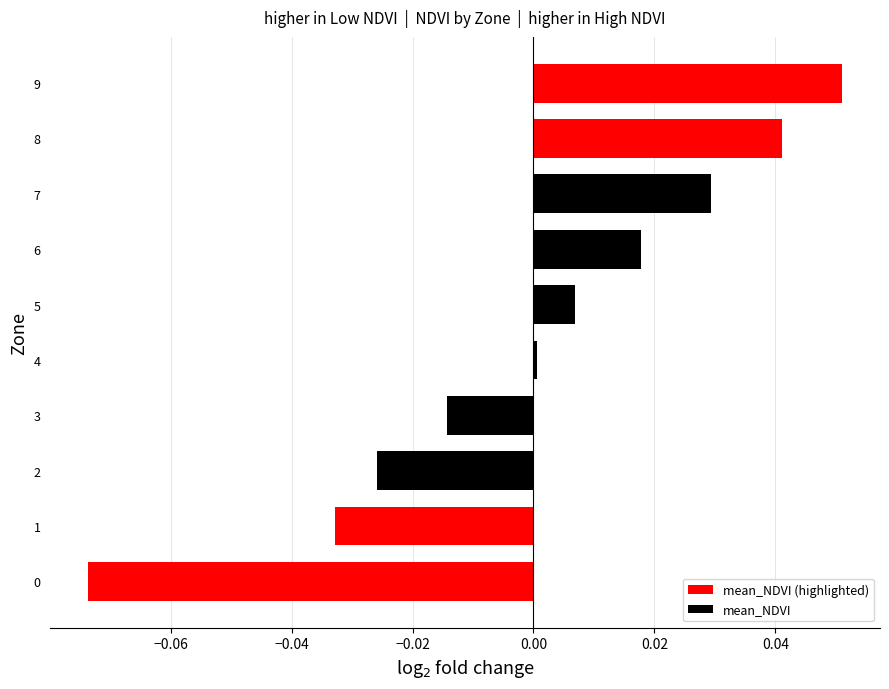

Is it true that the value at 1 is -0.1?

False